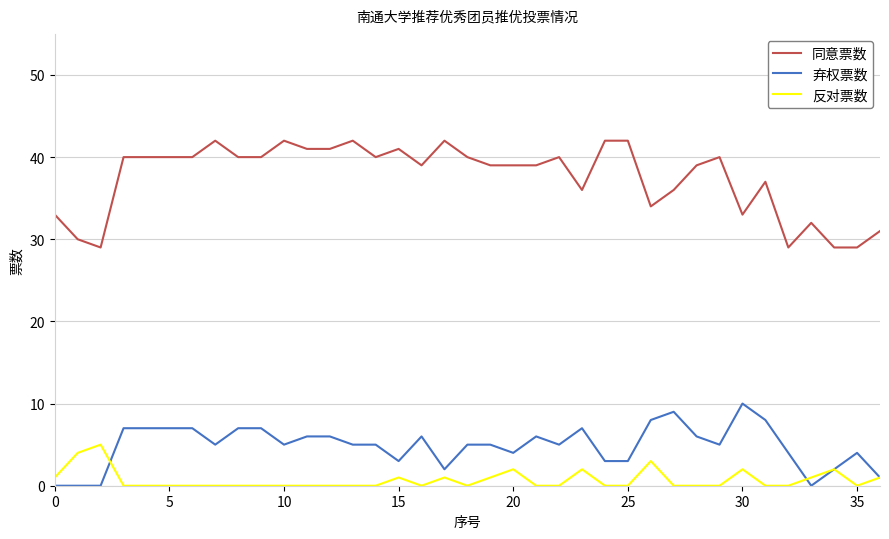

Which series has the largest total across all categories?

同意票数